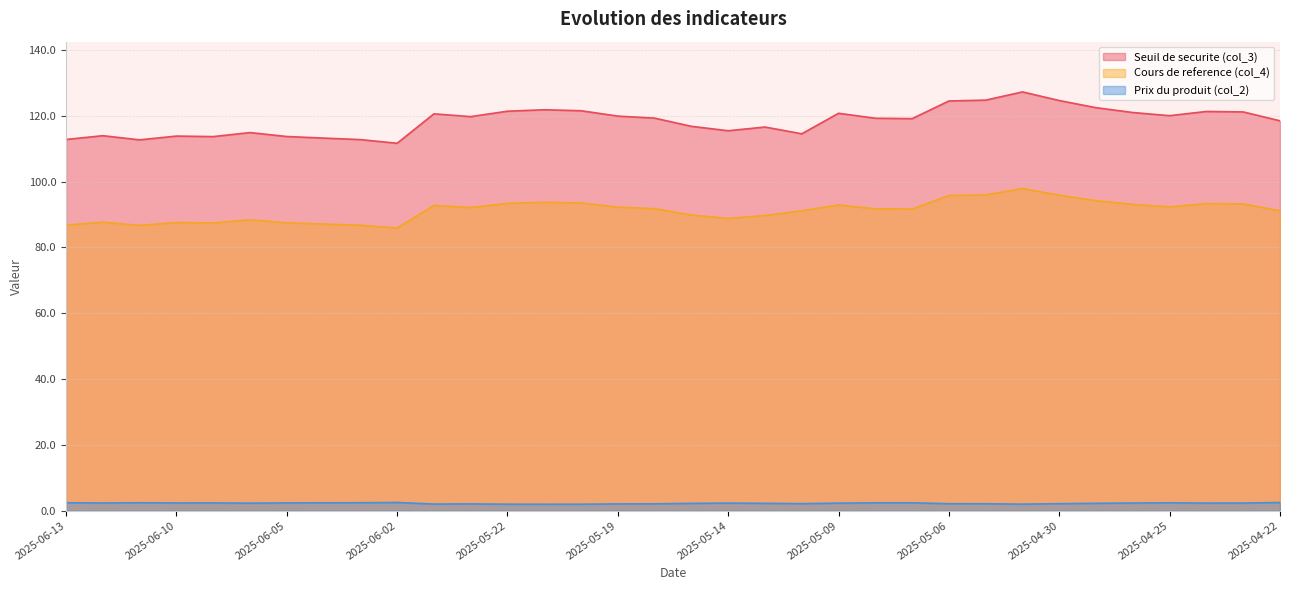

The Prix du produit (col_2) series shows 2.4 at 2025-06-11. True or false?

True